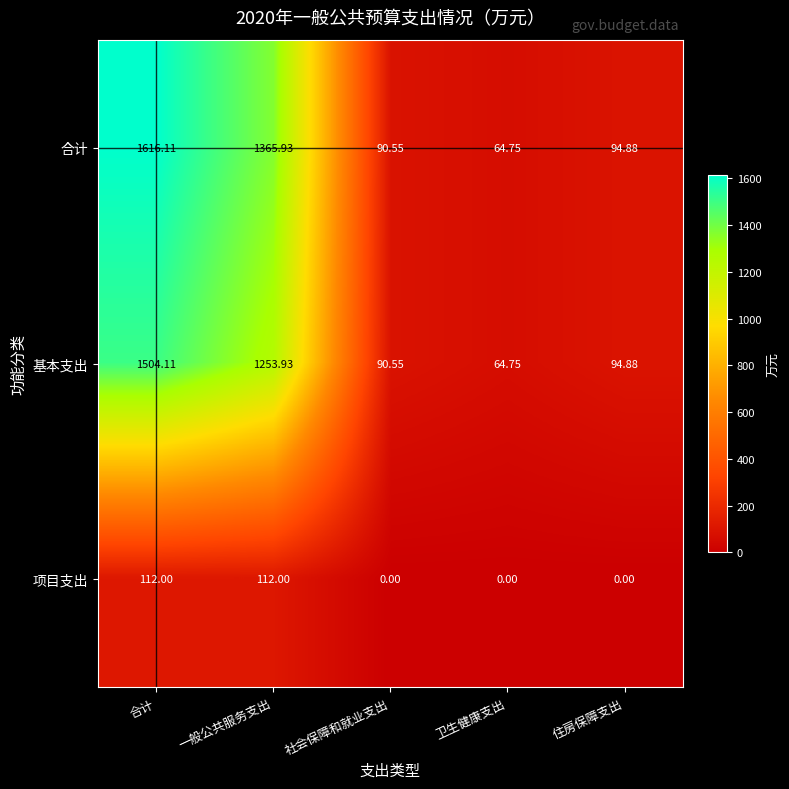

Which category has the highest value across all series?

合计